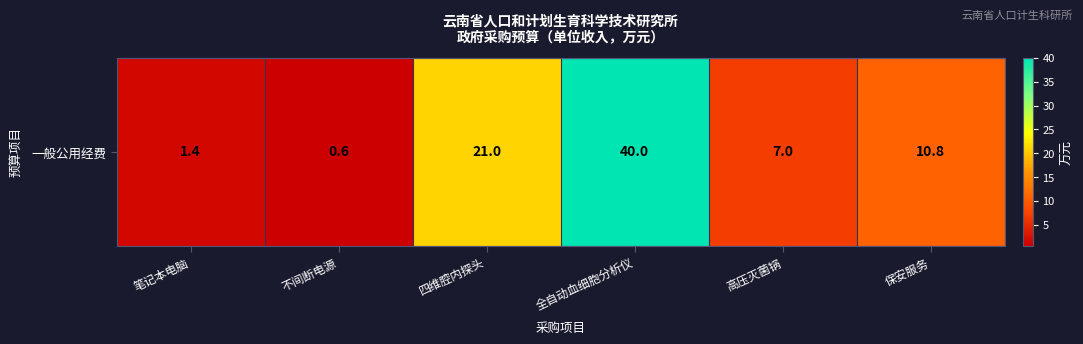

The chart shows a value of 0.6 at 不间断电源. True or false?

True